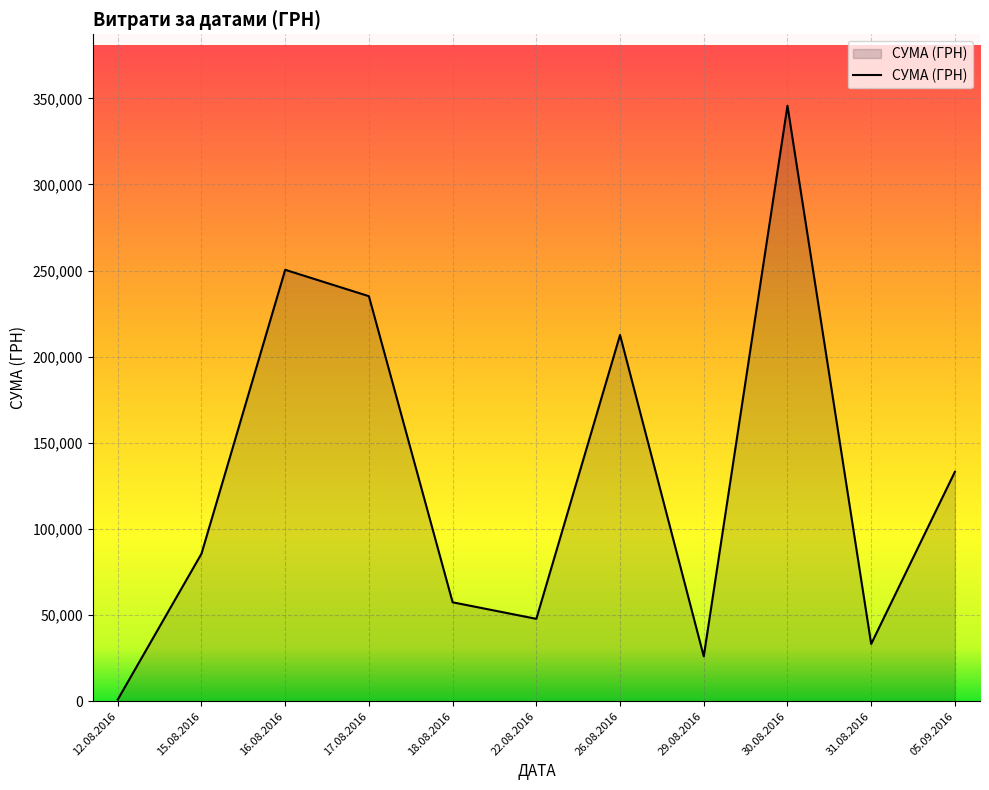

What is the greatest value displayed?

345687.3